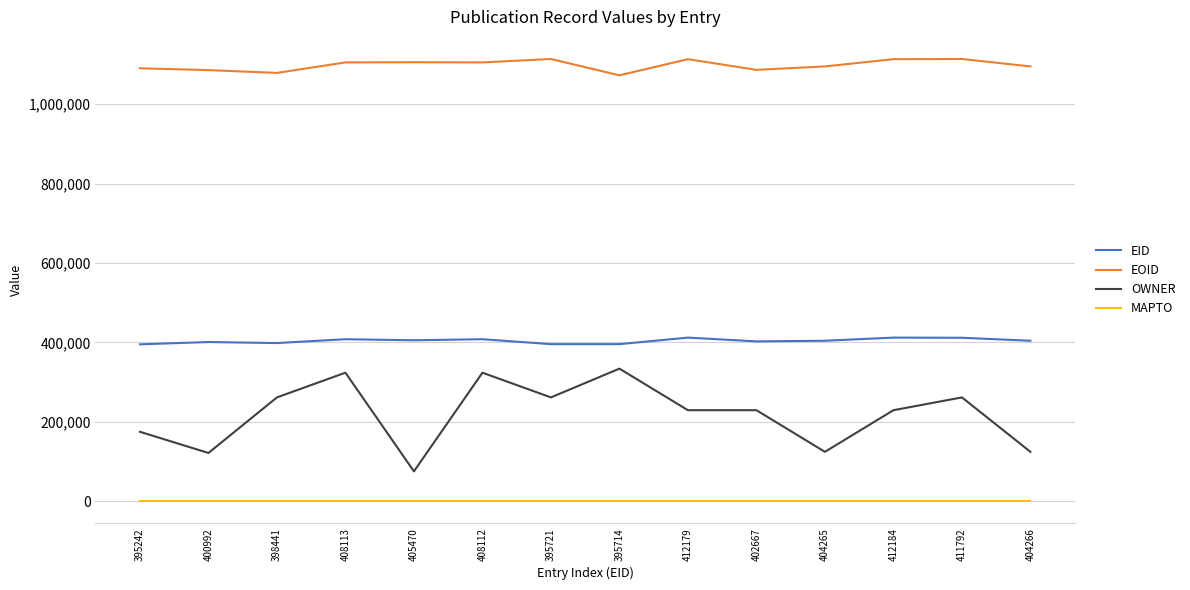

List the series in order of their overall mean, lowest first.

MAPTO, OWNER, EID, EOID